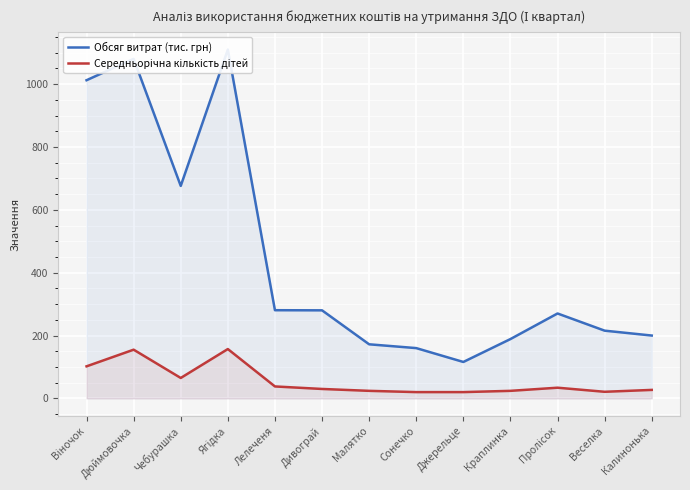

What is the value of the Середньорічна кількість дітей point at the 9th from the left?

20.0